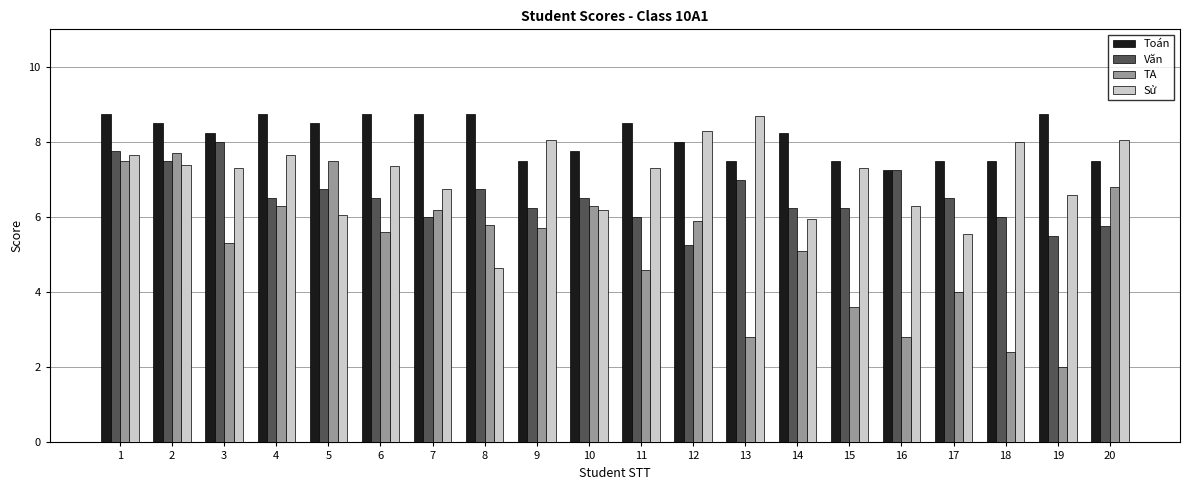

Where is Toán nearest to the value 8?

12